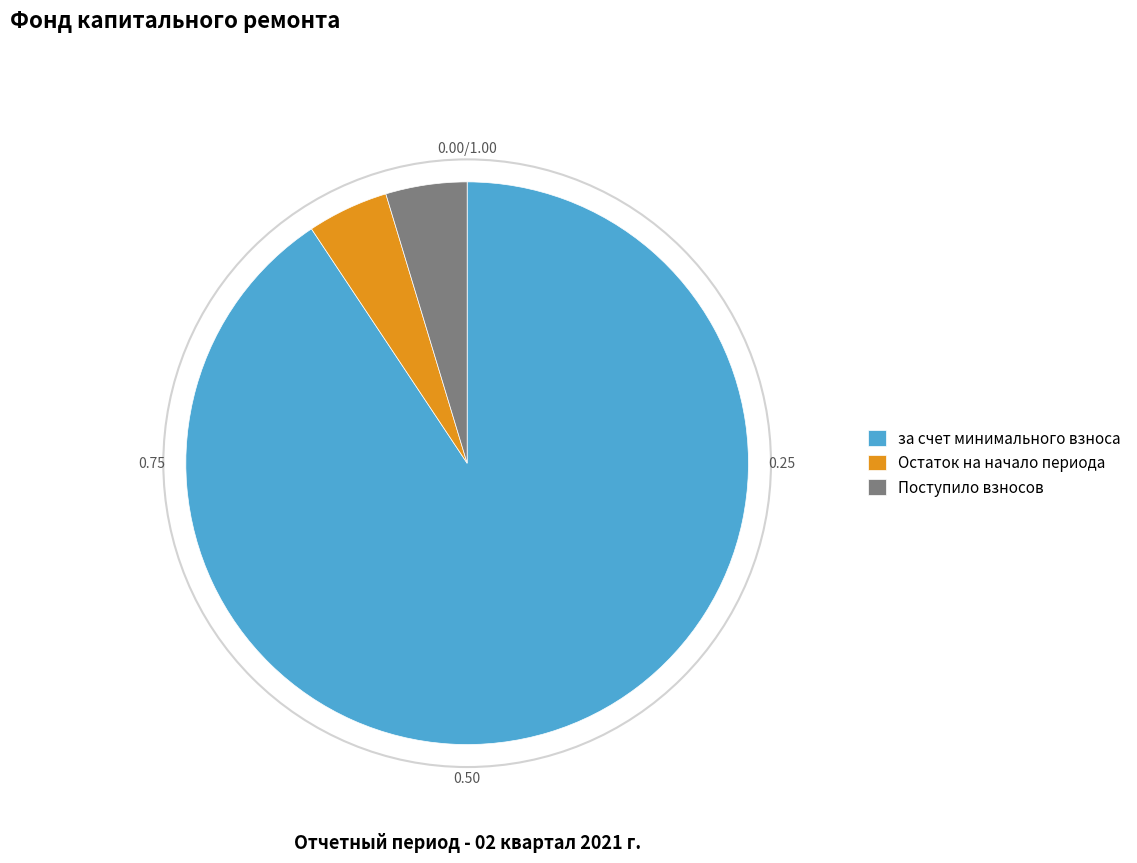

Which category accounts for the majority?

за счет минимального взноса